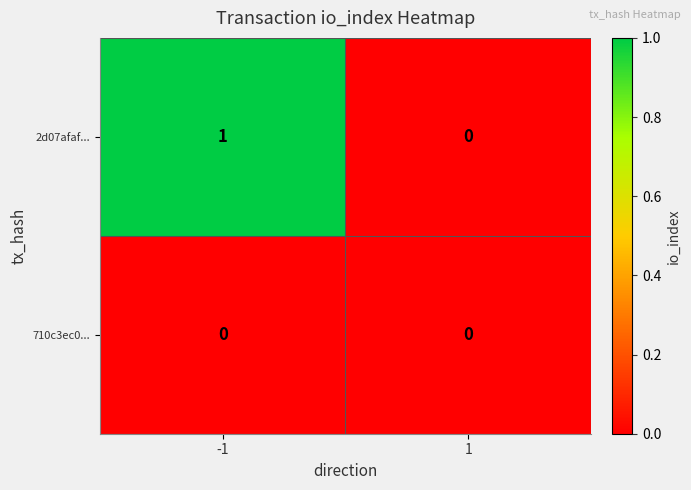

Count the number of categories in the chart.

2